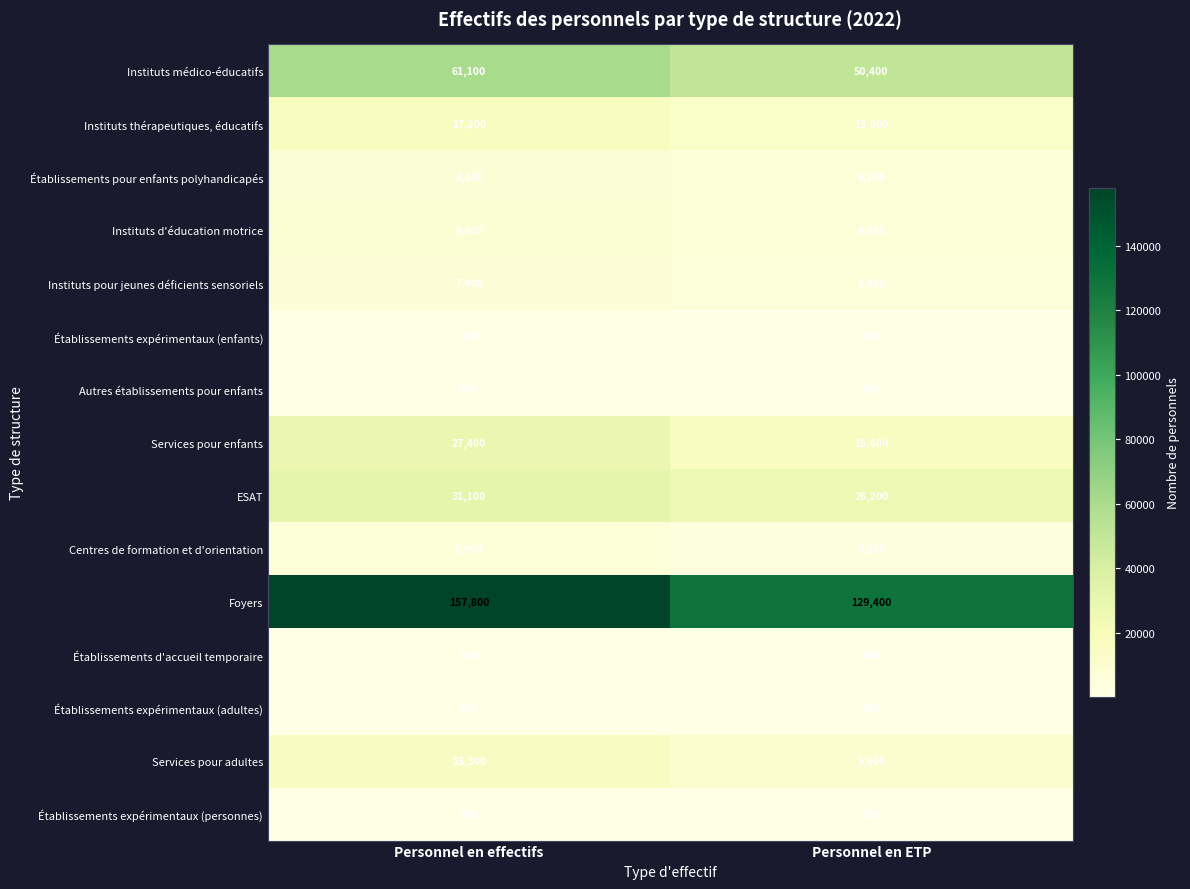

What is the minimum value shown in the chart?

300